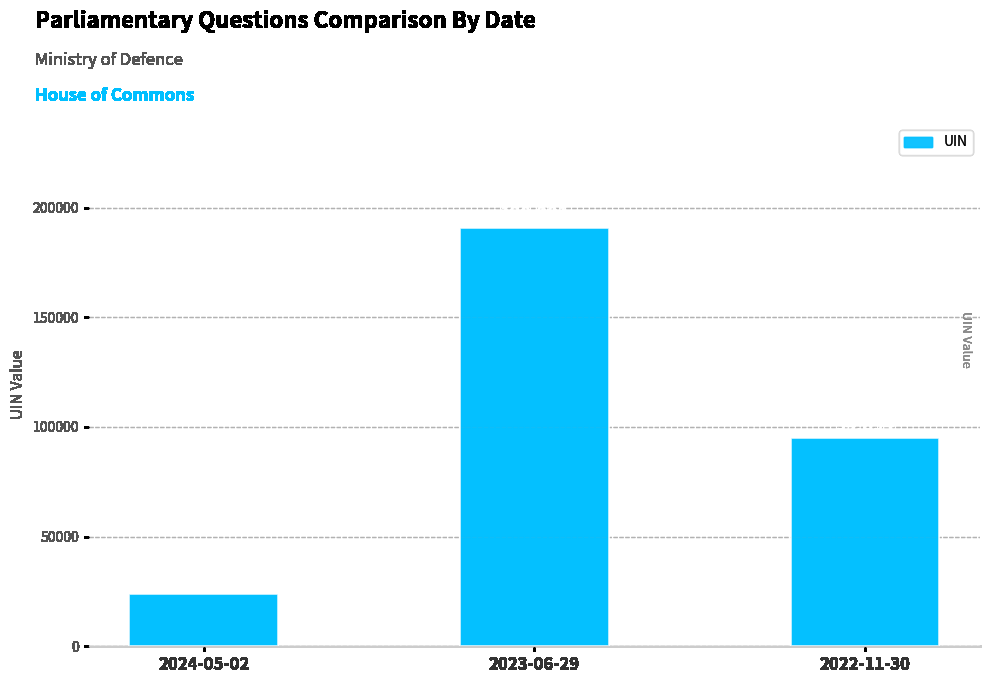

What is the label of the 1st bar from the left?

2024-05-02